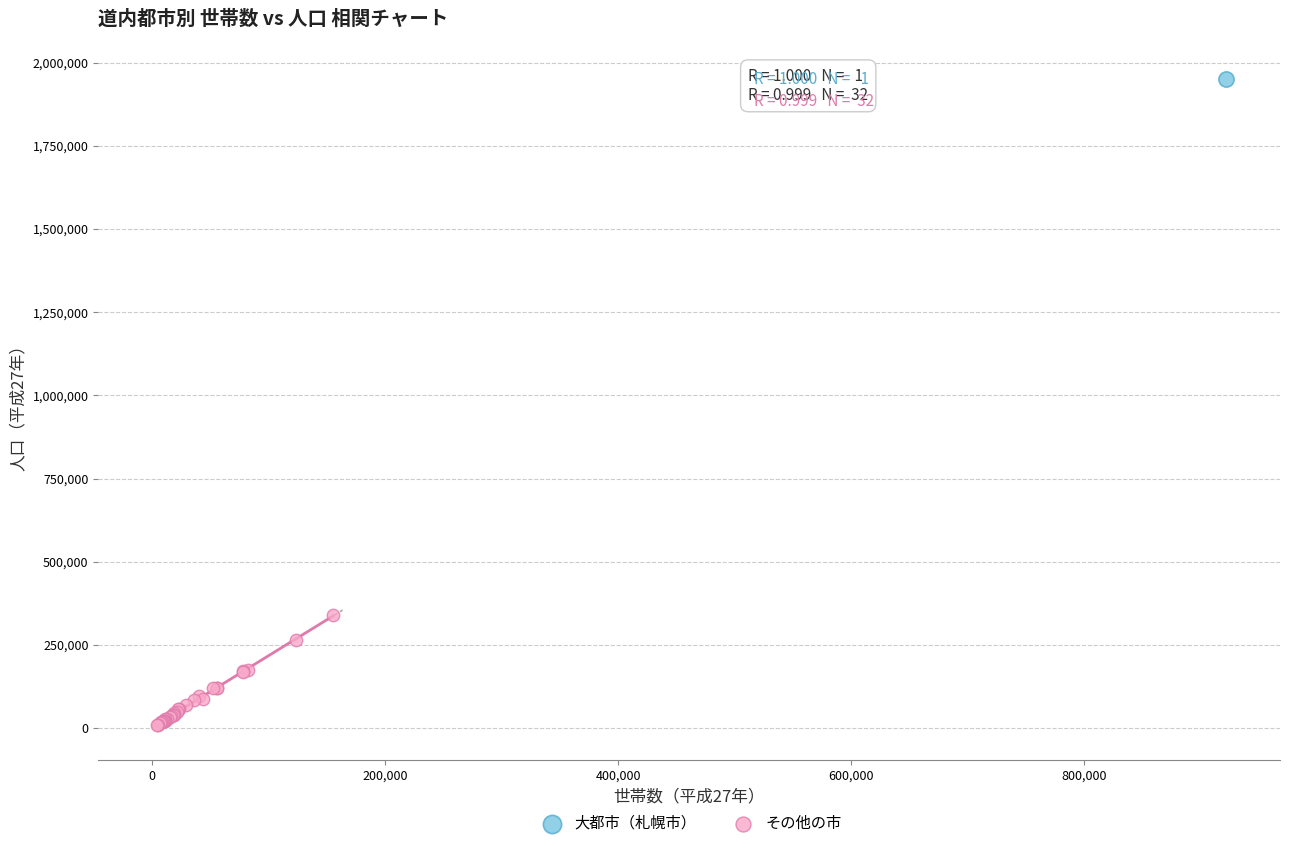

What are all the series names shown in the legend?

大都市（札幌市）, その他の市